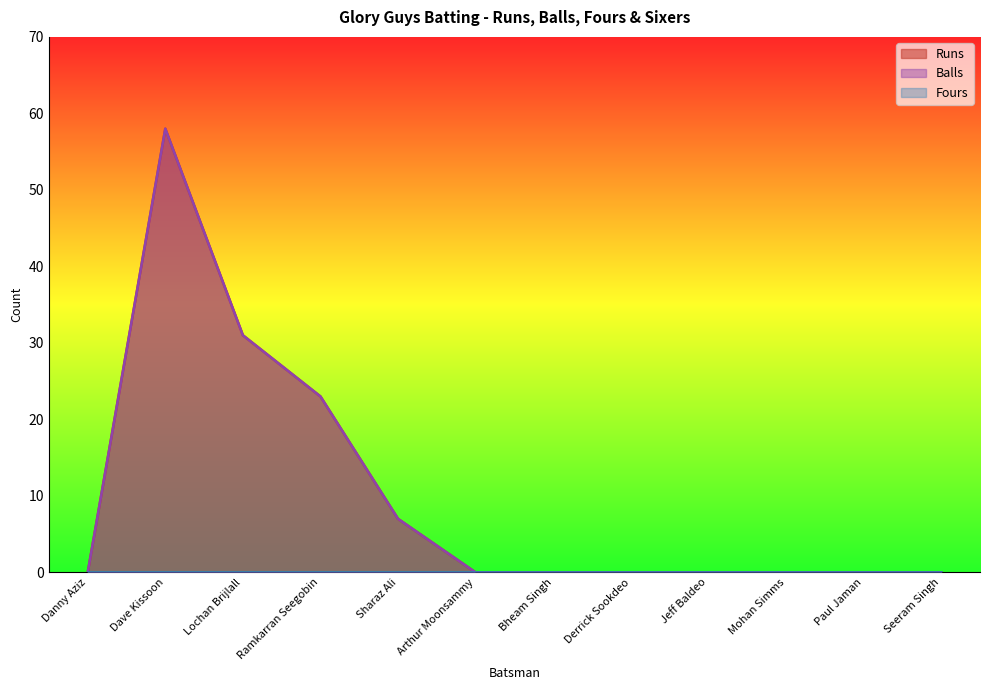

How many positive values does the Balls series have?

4